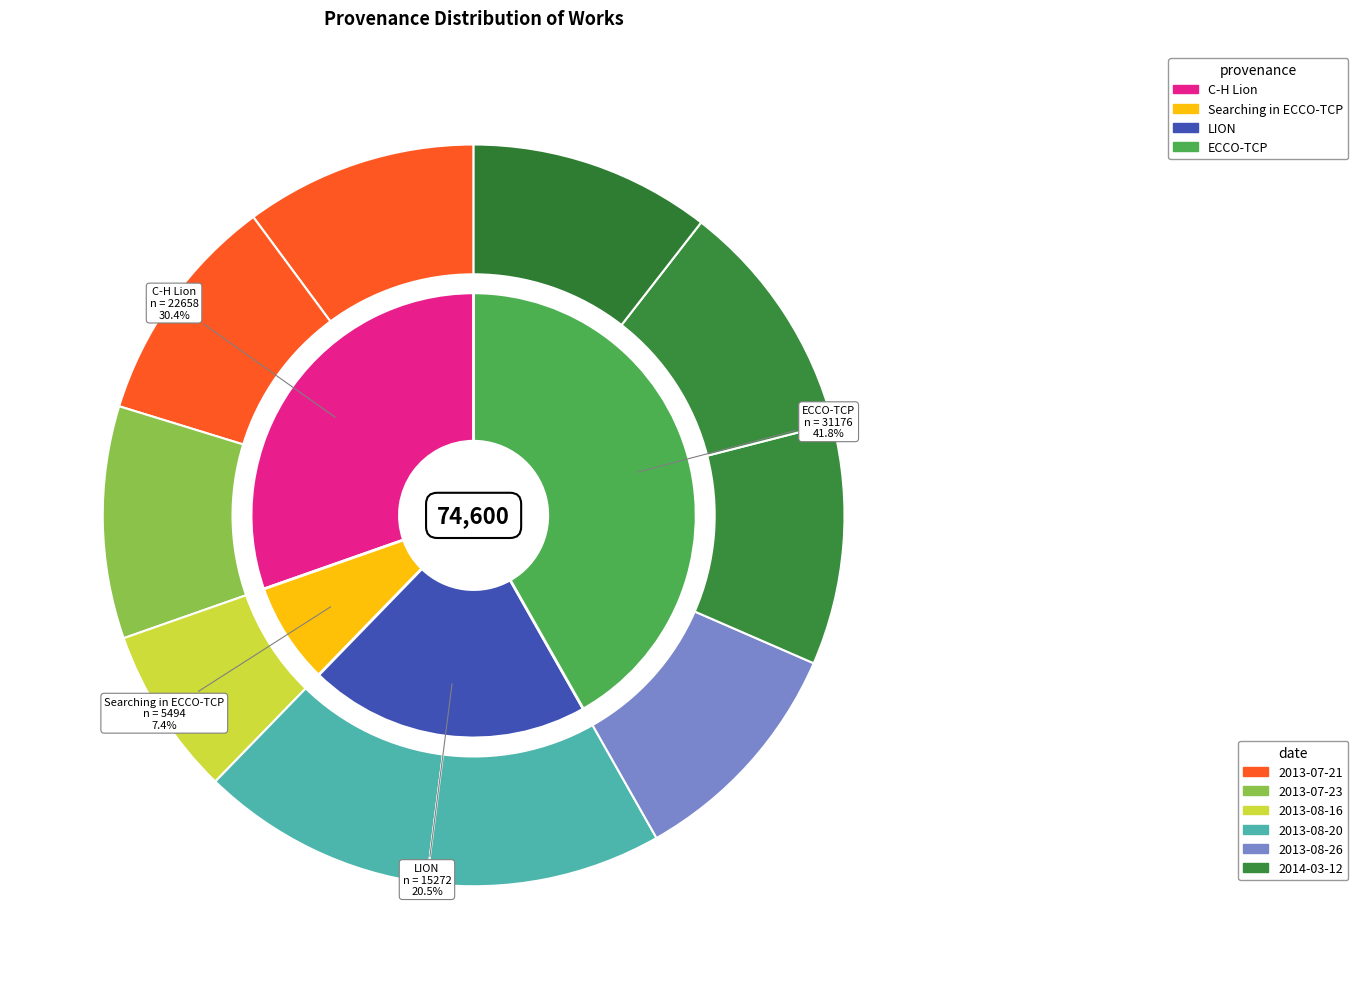

The 2013-08-20 slice represents 4% of the pie. True or false?

False